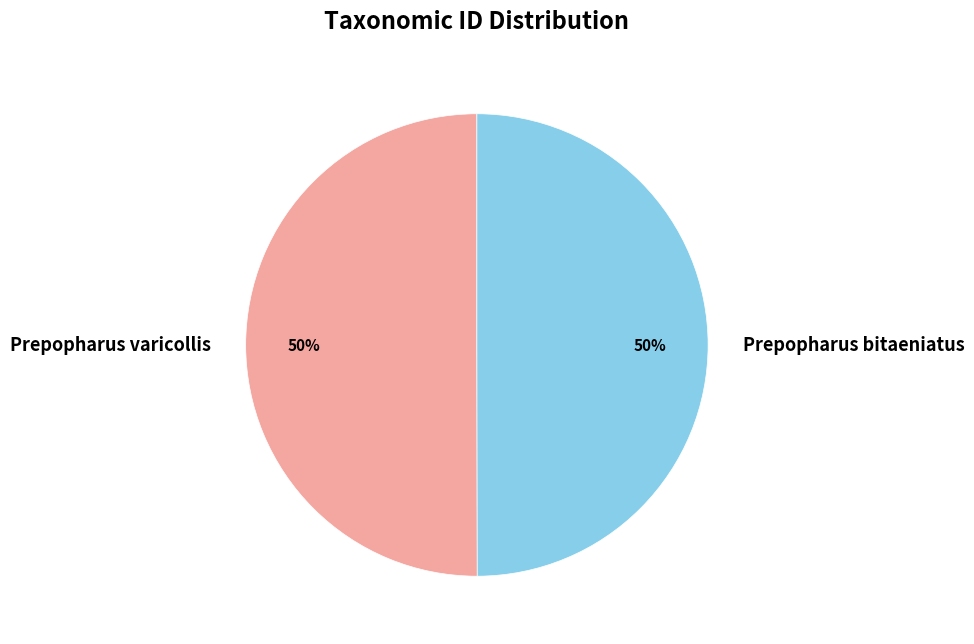

What percentage is the Prepopharus varicollis slice, to the nearest percent?

50%